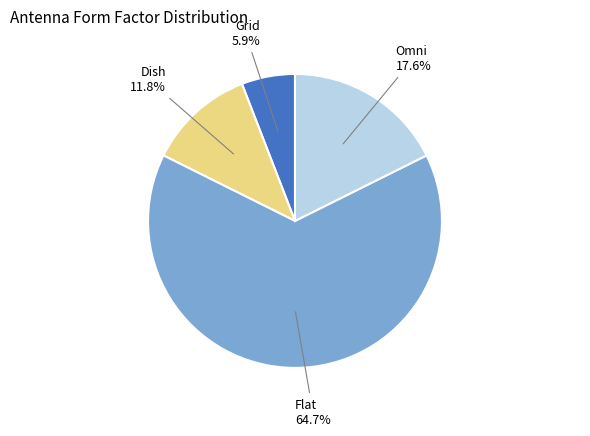

How many segments does this pie chart have?

4